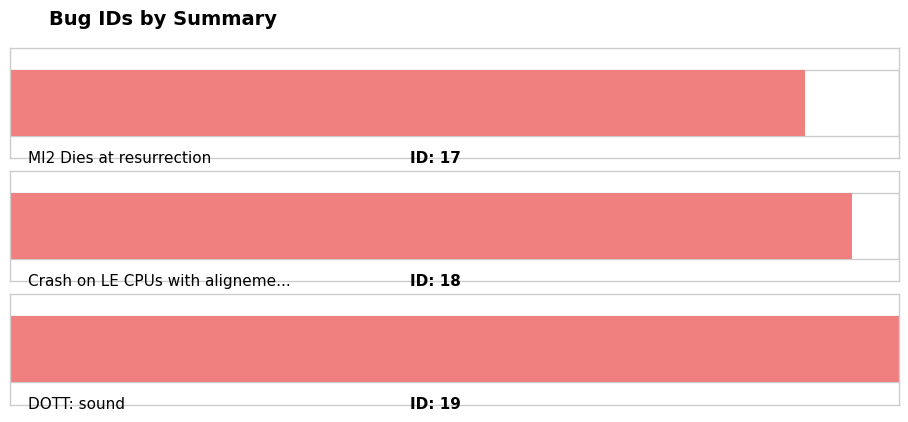

Does the chart contain any negative values?

No